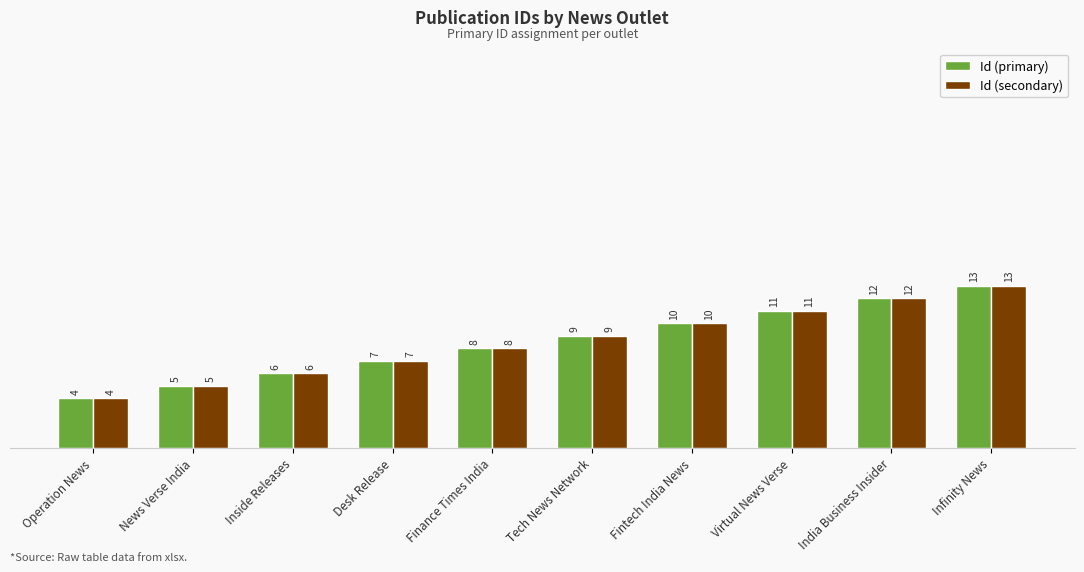

Is the value of Id (secondary) at India Business Insider greater than the value of Id (primary) at Infinity News?

No